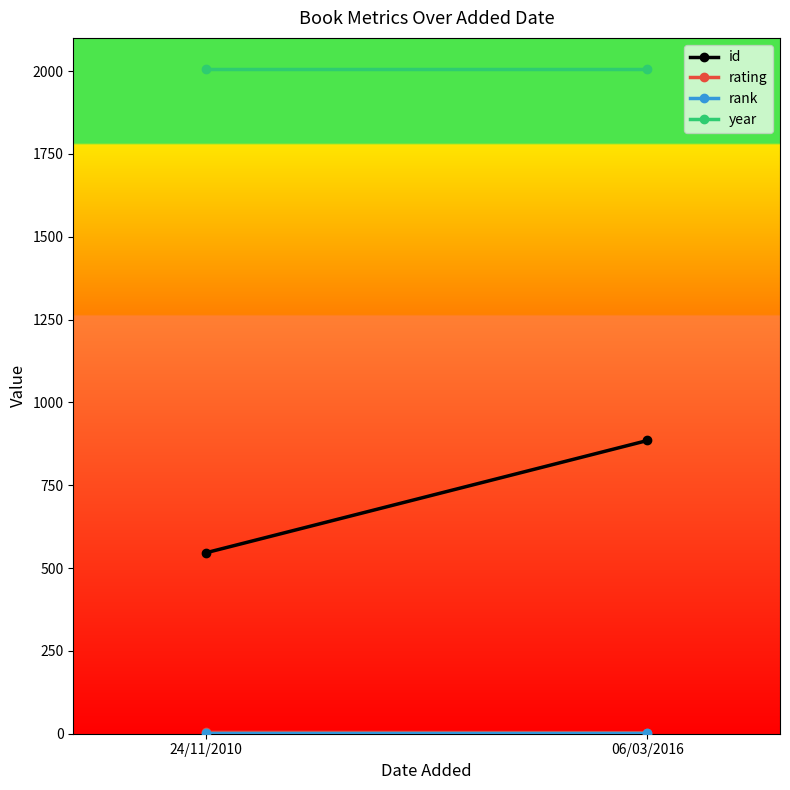

What are all the series names shown in the legend?

id, rating, rank, year